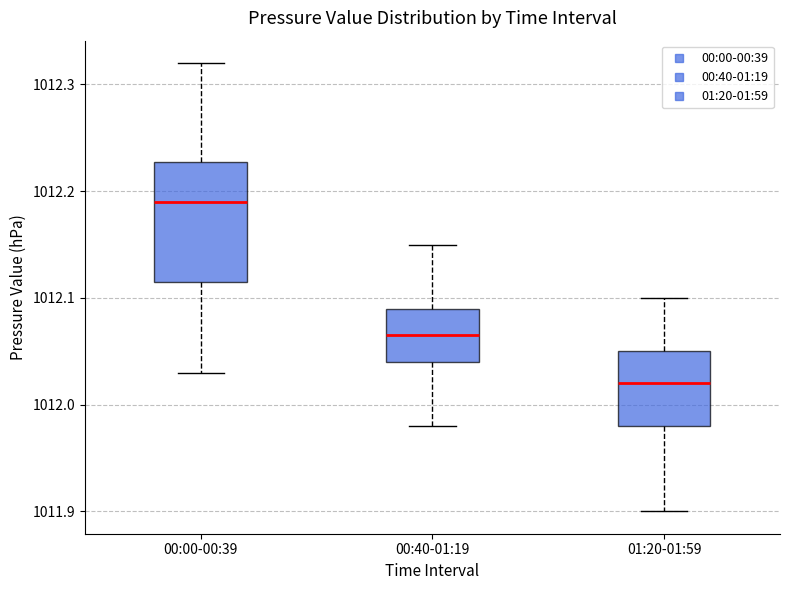

Where is the lower edge of the box for 00:00-00:39 on the y-axis? The values are not printed on the chart, so give them approximately, as read against the axis.

1012.12